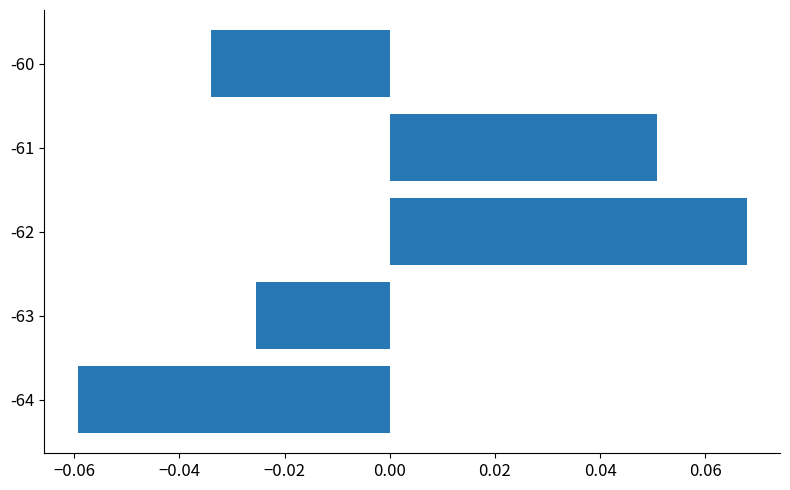

At which label is the value closest to 0?

-63